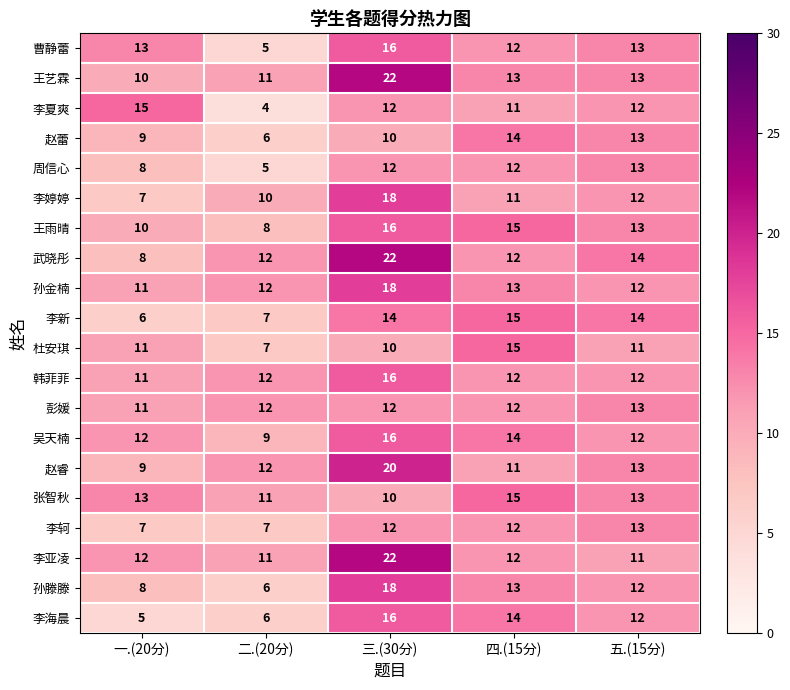

What is the difference between the second highest and minimum values in the 李轲 series?

5